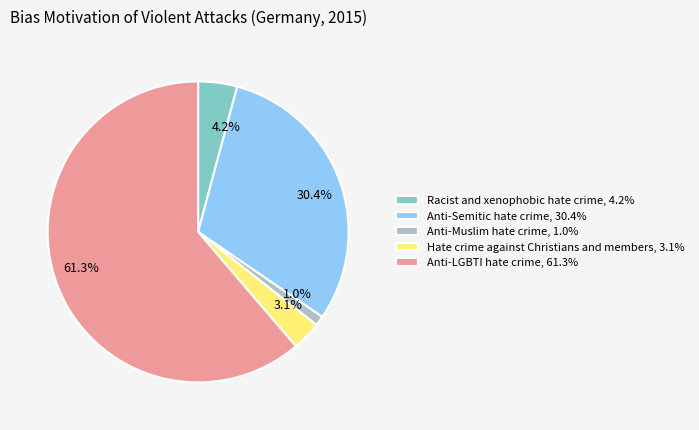

What is the majority slice?

Anti-LGBTI hate crime